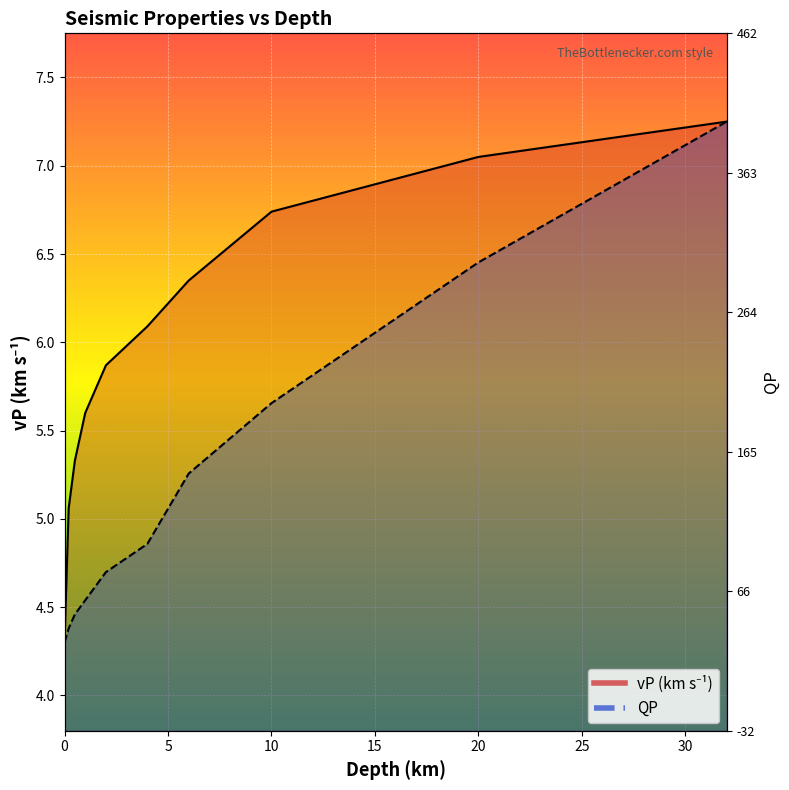

What position from the left is 20?

9